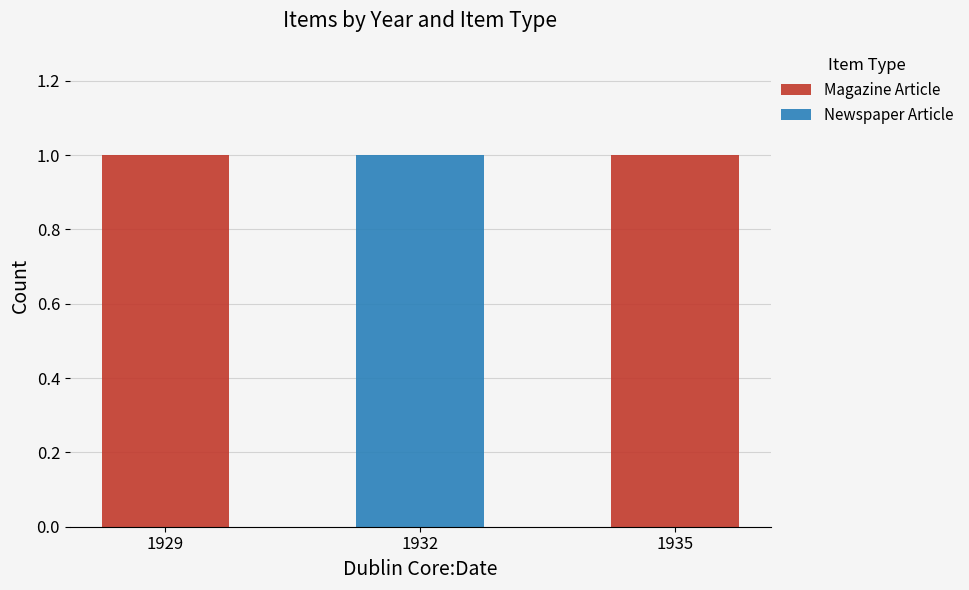

The Magazine Article series shows 0 at 1932. True or false?

True